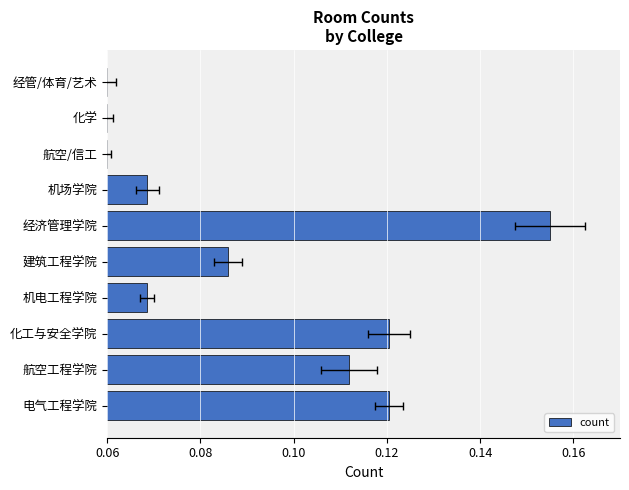

What is the maximum value shown in the chart?

0.2